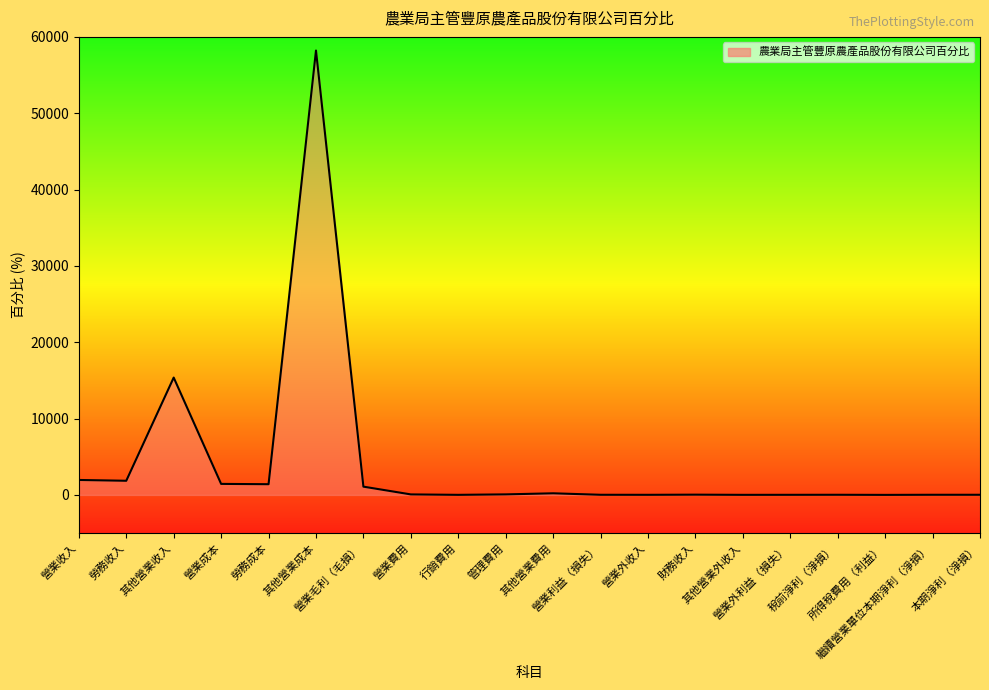

What is the difference between the maximum and minimum values?

58210.2